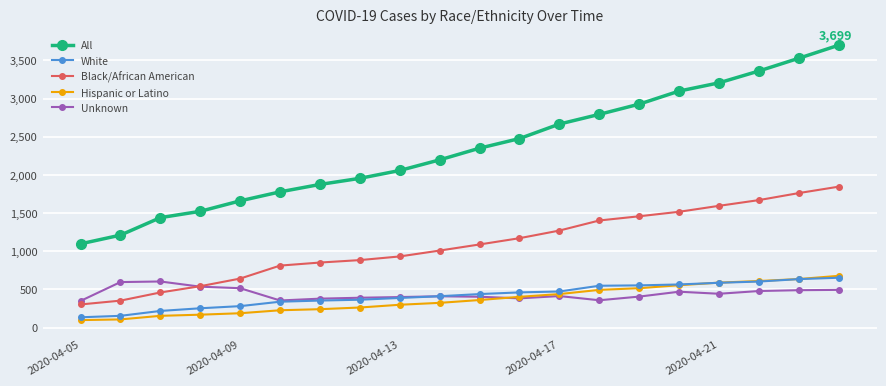

Which series has the largest total across all categories?

All